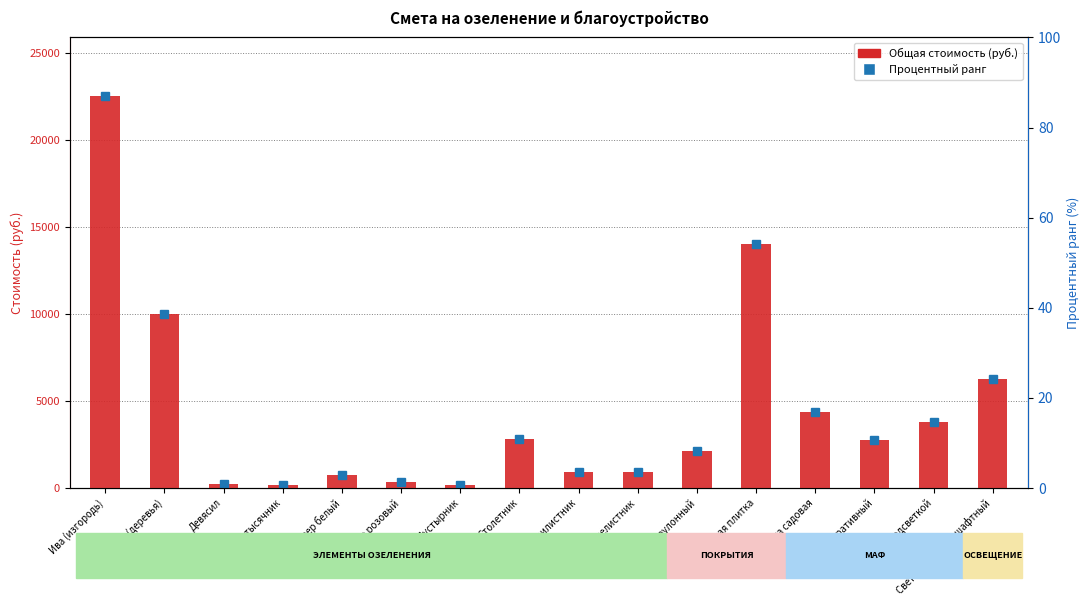

At which label does the data first exceed 2750?

Ива (изгородь)